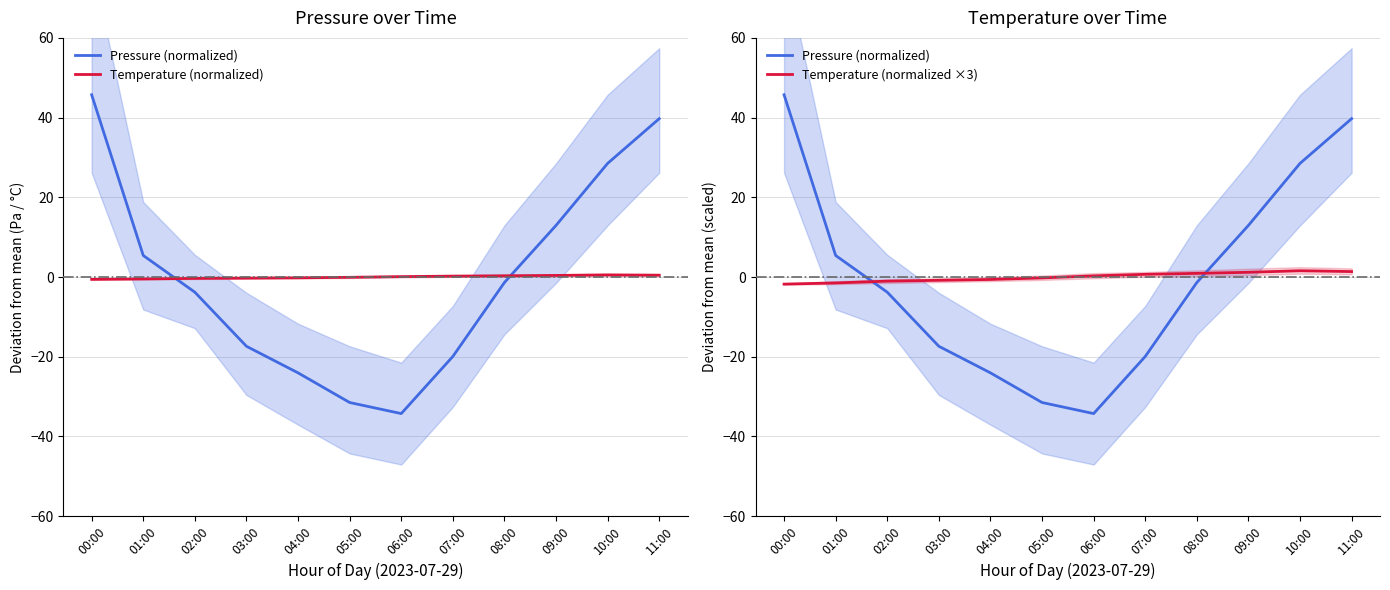

What are all the series names shown in the legend?

Pressure (normalized), Temperature (normalized), Temperature (normalized ×3)